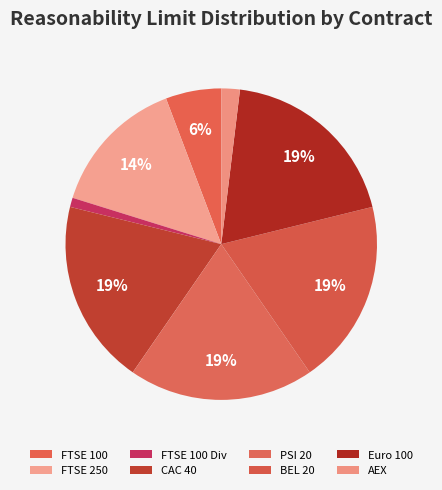

Is there a majority slice in this chart?

No